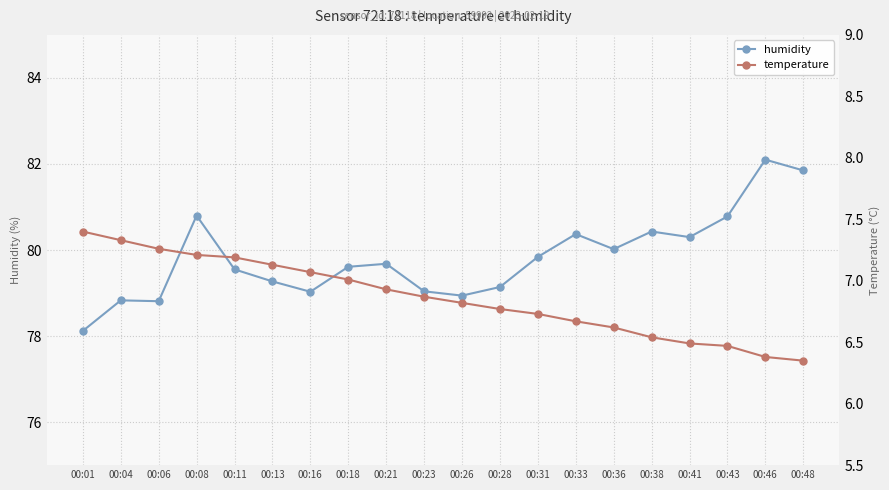

True or false: humidity and temperature cross at least once.

False